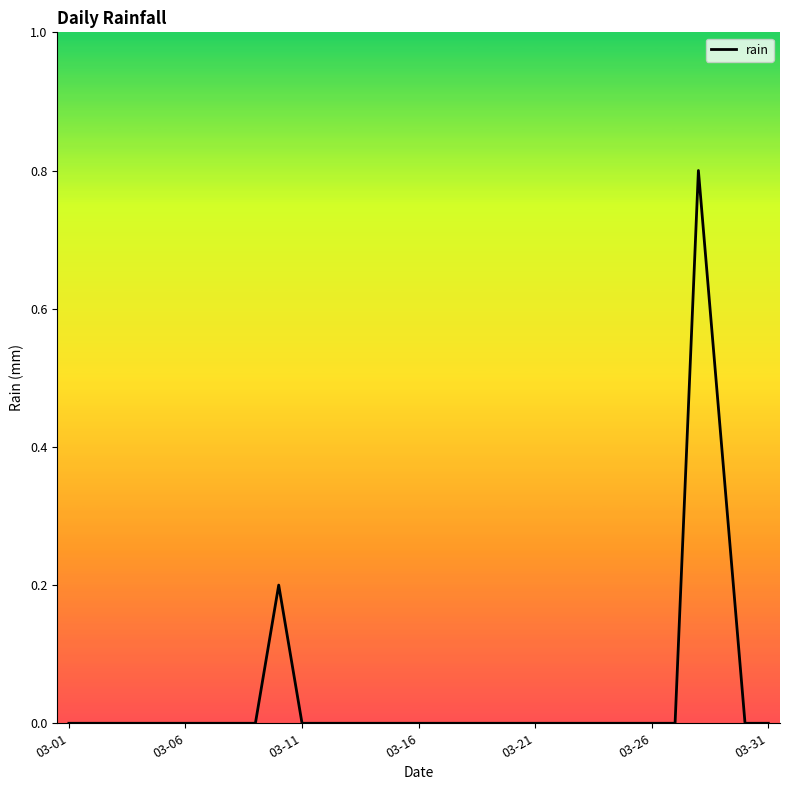

How many series are shown in this chart?

1